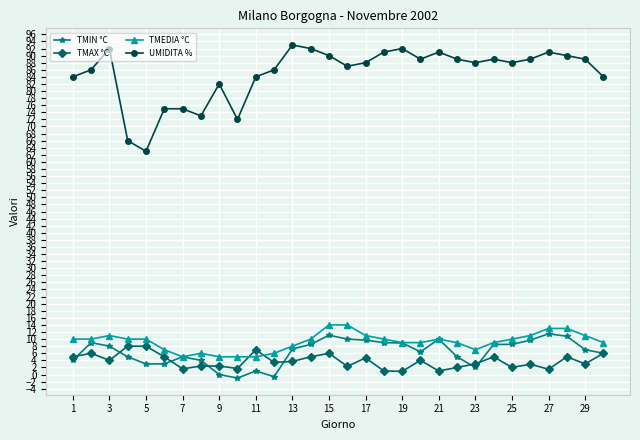

True or false: TMEDIA °C has more than 0 interior local peaks.

True